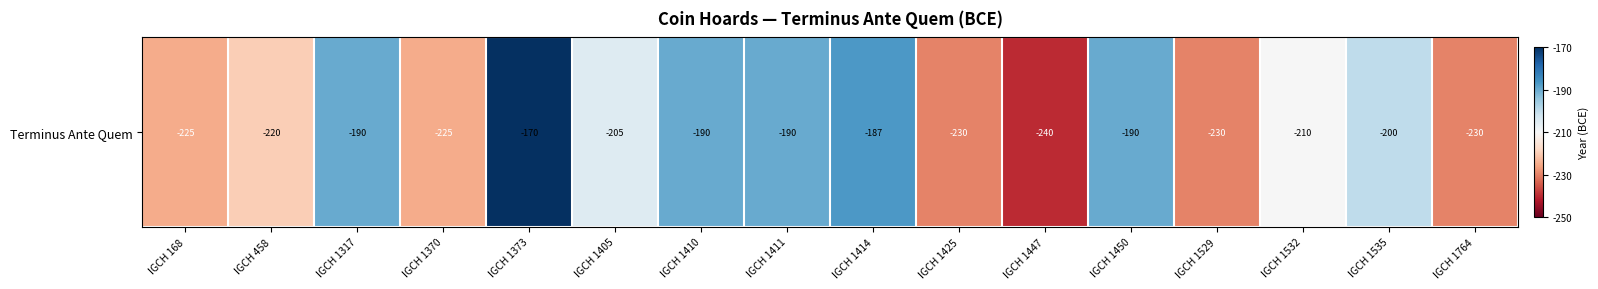

What is the difference between the values at IGCH 1532 and IGCH 1410?

20